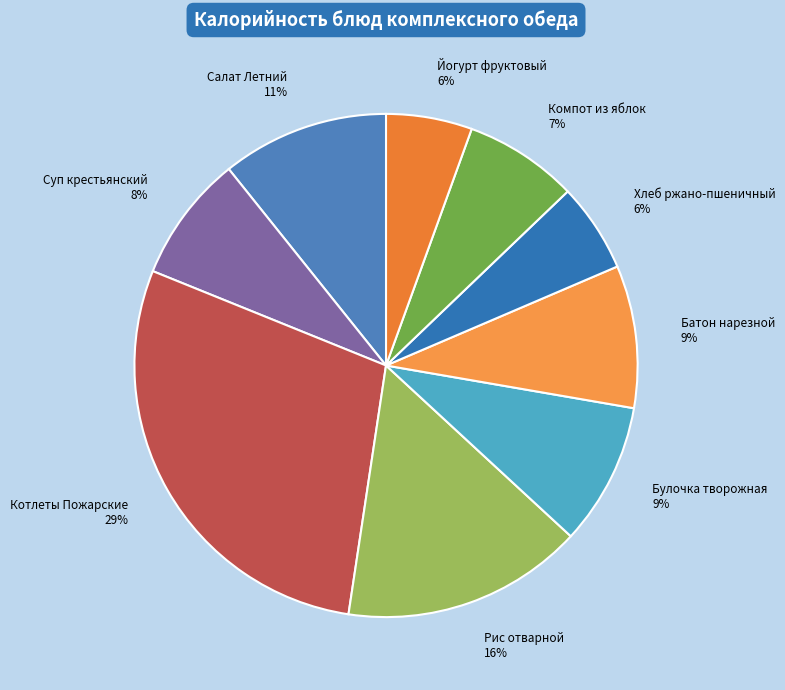

True or false: Котлеты Пожарские accounts for 29% of the total.

True